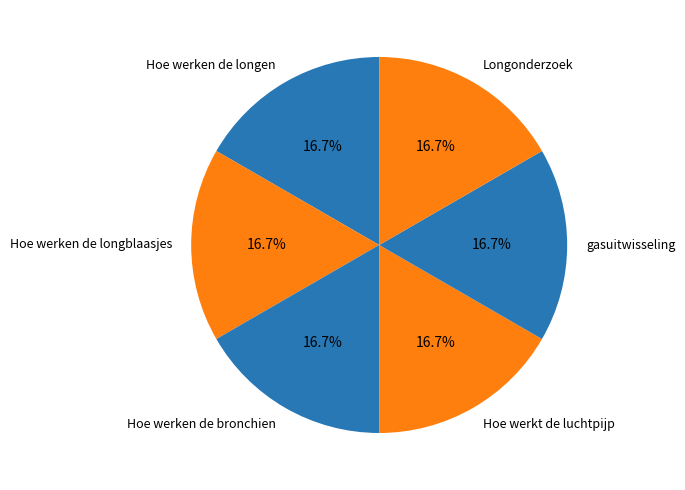

What percentage is the Hoe werkt de luchtpijp slice, to the nearest percent?

17%